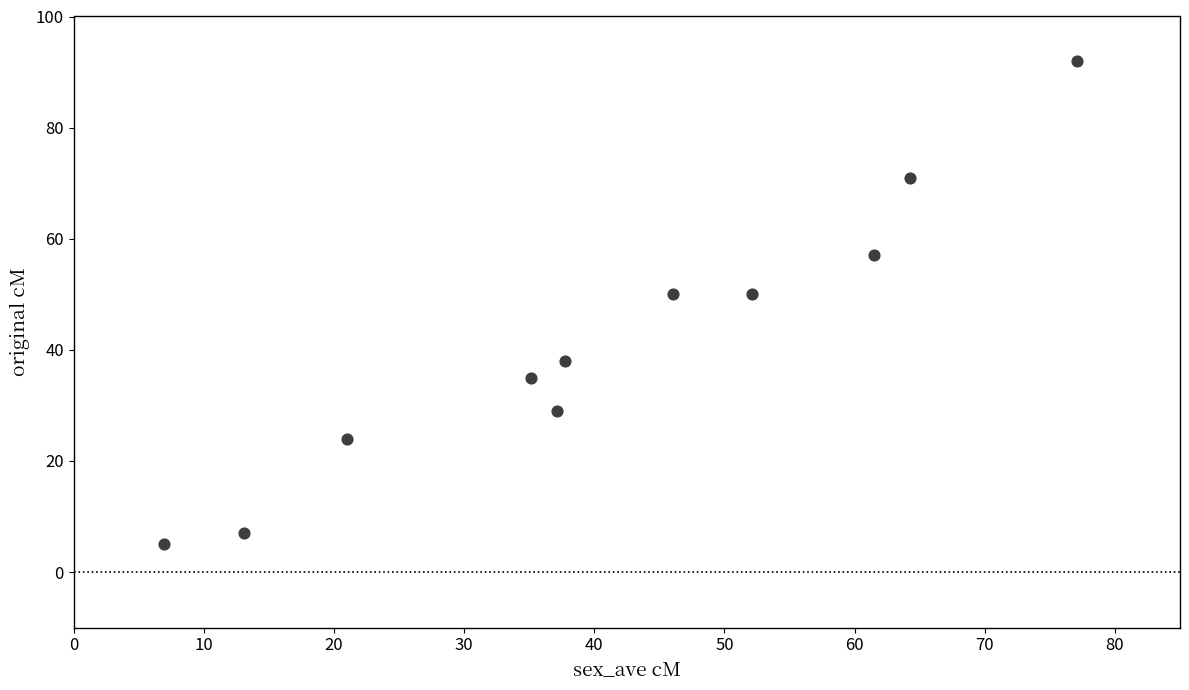

What is the average Y value?

42